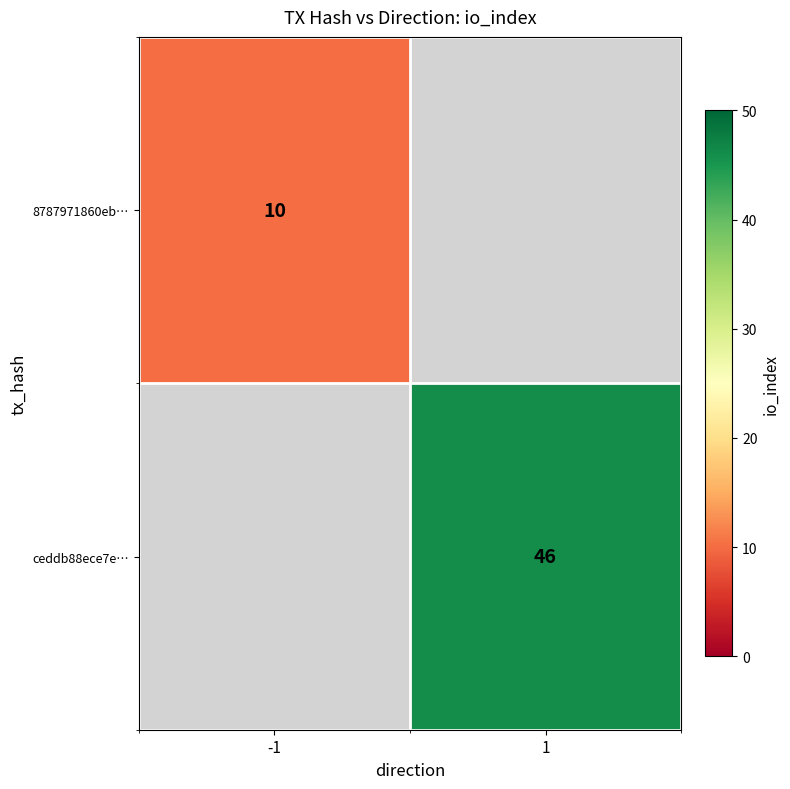

True or false: ceddb88ece7e… has a value of 46 at 1.

True